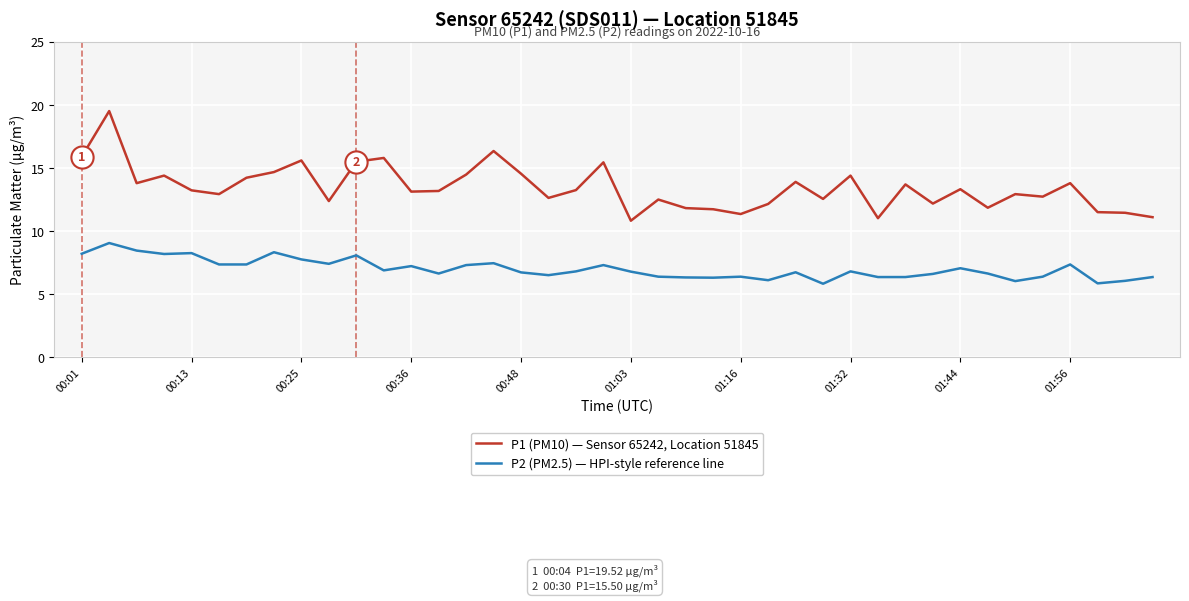

List the series in order of their peak value, highest first.

P1 (PM10) — Sensor 65242, Location 51845, P2 (PM2.5) — HPI-style reference line